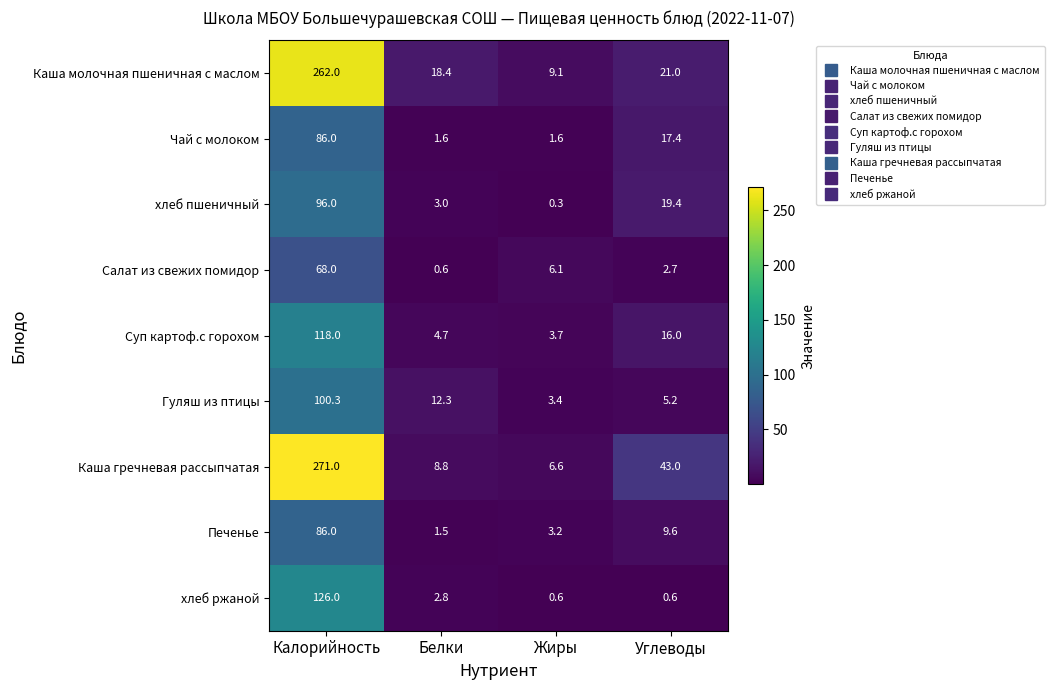

Between Белки and Углеводы, which series saw the biggest shift?

Каша гречневая рассыпчатая